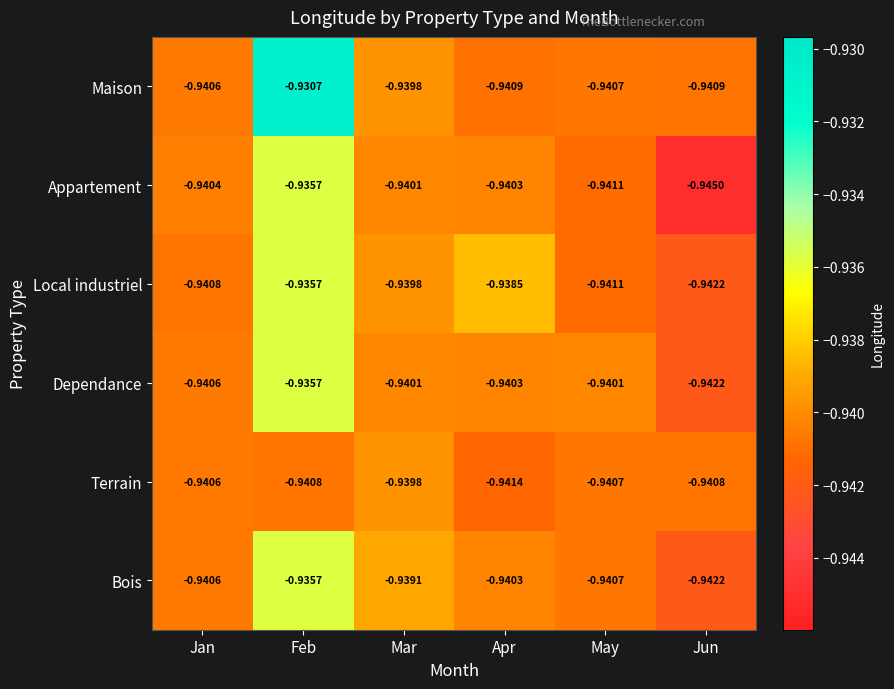

Which label corresponds to the smallest value in the chart?

Jun